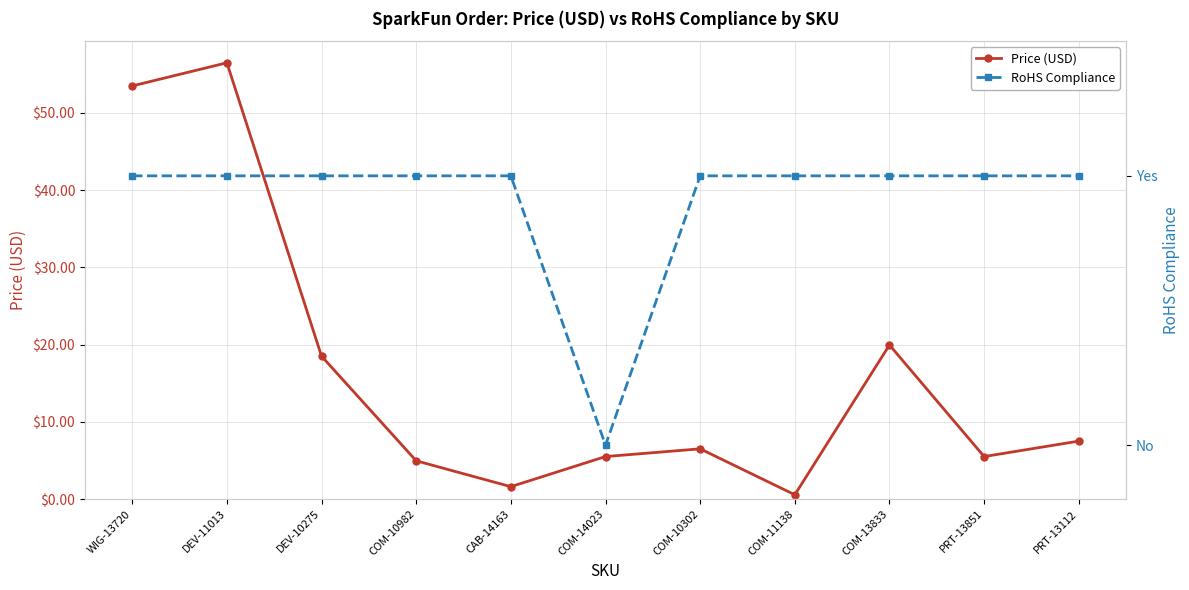

What is the maximum value shown in the chart?

56.5